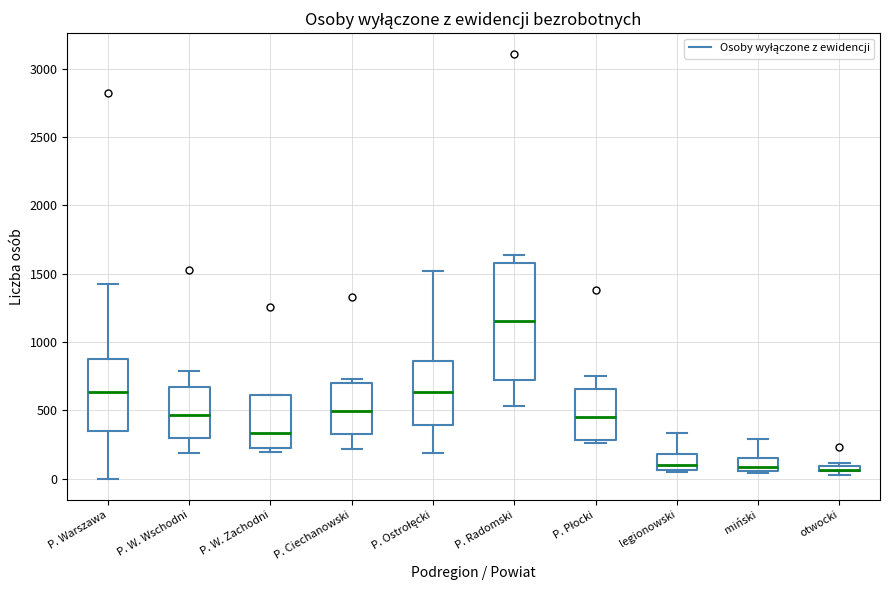

Comparing the boxes themselves (not the whiskers), which one is the tallest?

P. Radomski